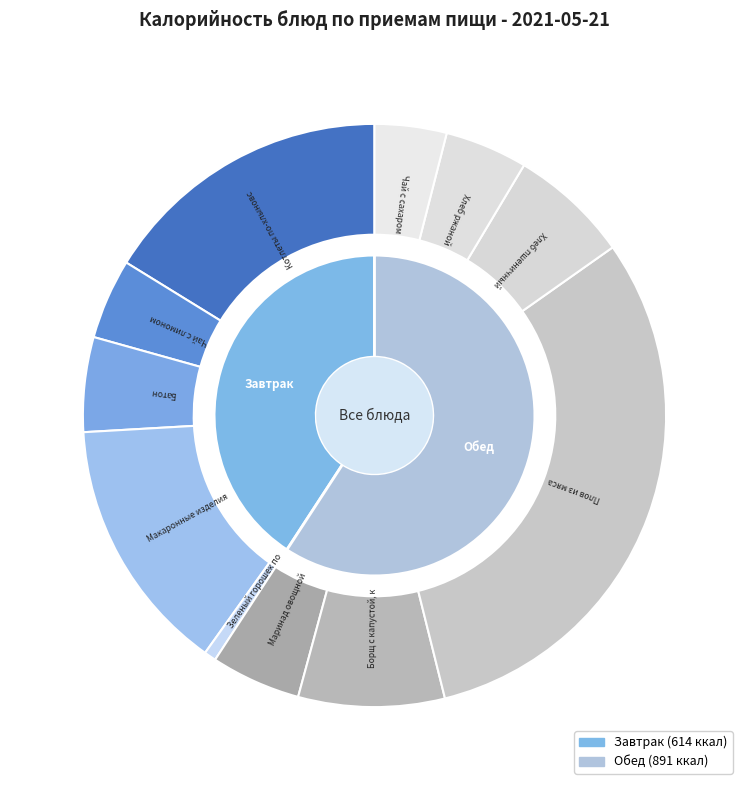

How many slices are in this pie chart?

11